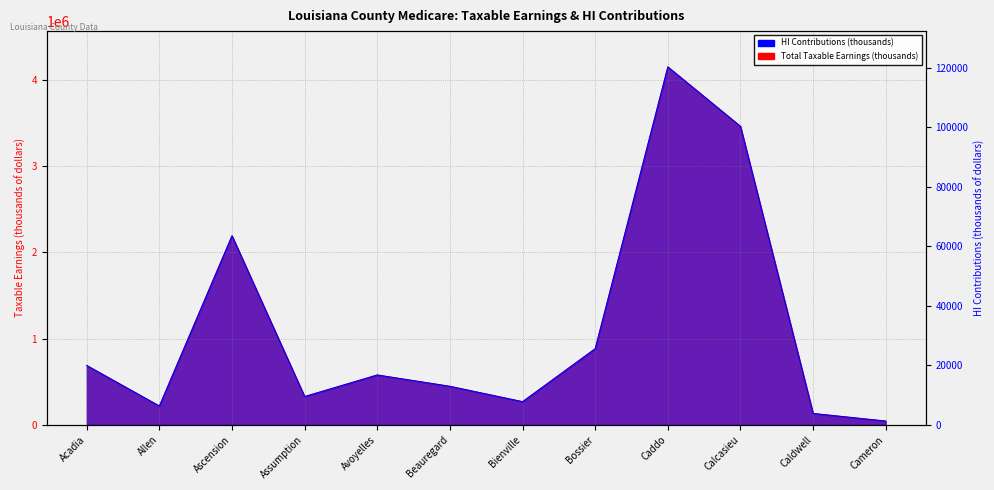

Which series changed the most between Bienville and Bossier?

Total Taxable Earnings (thousands)